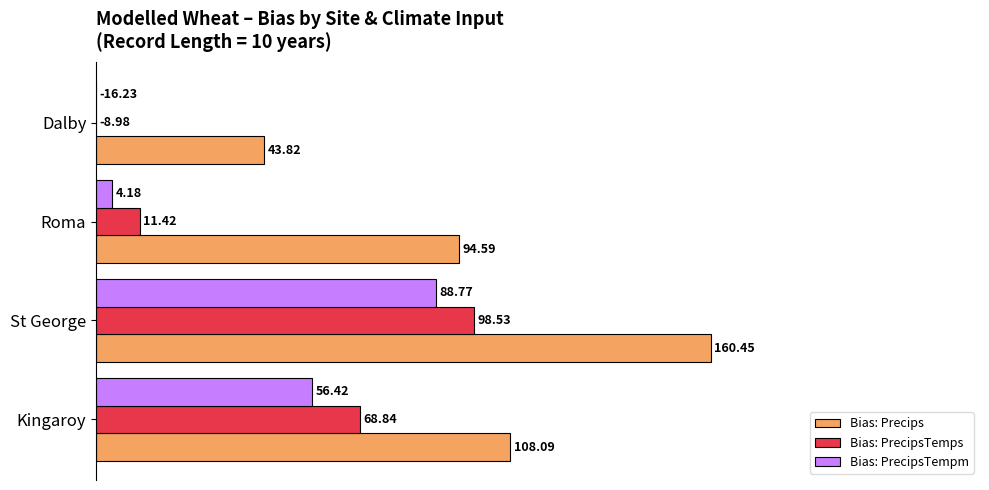

What are all the series names shown in the legend?

Bias: Precips, Bias: PrecipsTemps, Bias: PrecipsTempm